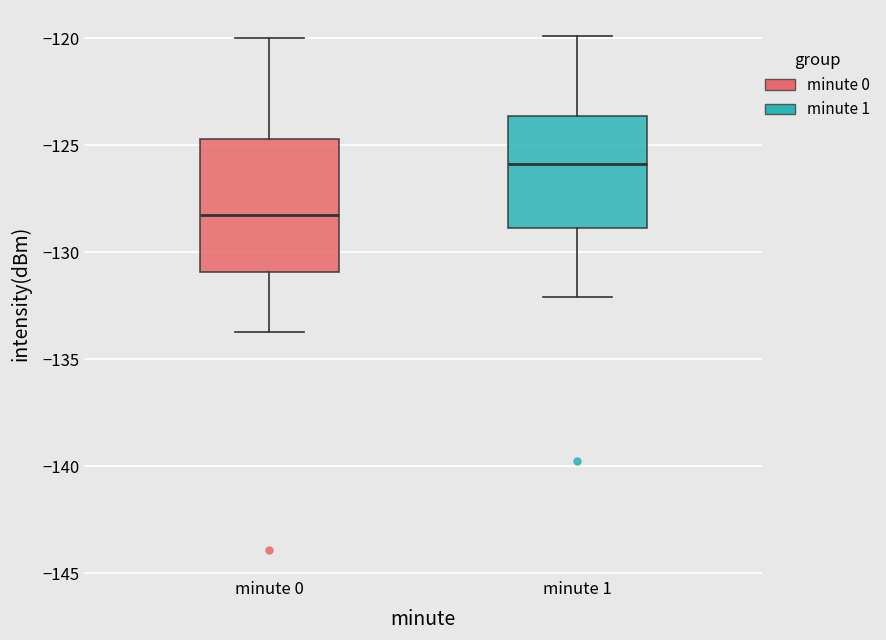

Which box has the lowest median line?

minute 0